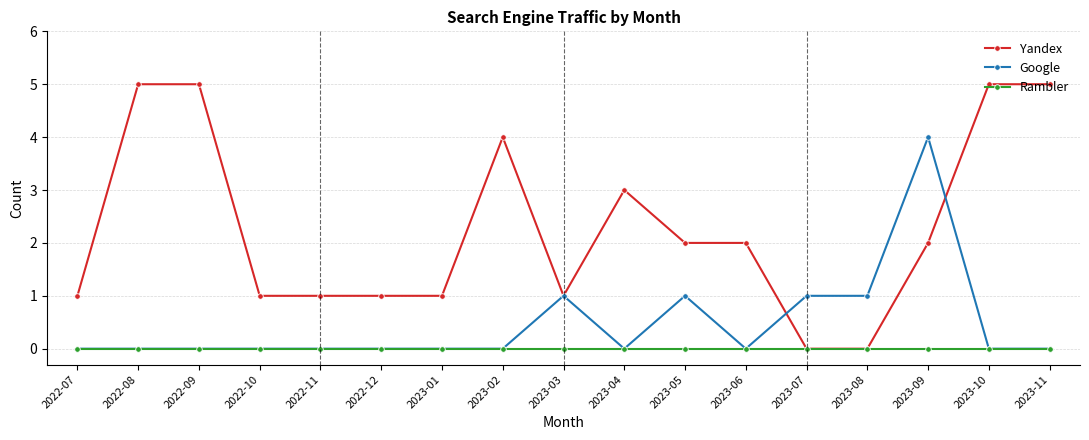

Reading left to right, list all the values displayed in this chart.

Yandex: 2022-07=1	2022-08=5	2022-09=5	2022-10=1	2022-11=1	2022-12=1	2023-01=1	2023-02=4	2023-03=1	2023-04=3	2023-05=2	2023-06=2	2023-07=0	2023-08=0	2023-09=2	2023-10=5	2023-11=5
Google: 2022-07=0	2022-08=0	2022-09=0	2022-10=0	2022-11=0	2022-12=0	2023-01=0	2023-02=0	2023-03=1	2023-04=0	2023-05=1	2023-06=0	2023-07=1	2023-08=1	2023-09=4	2023-10=0	2023-11=0
Rambler: 2022-07=0	2022-08=0	2022-09=0	2022-10=0	2022-11=0	2022-12=0	2023-01=0	2023-02=0	2023-03=0	2023-04=0	2023-05=0	2023-06=0	2023-07=0	2023-08=0	2023-09=0	2023-10=0	2023-11=0